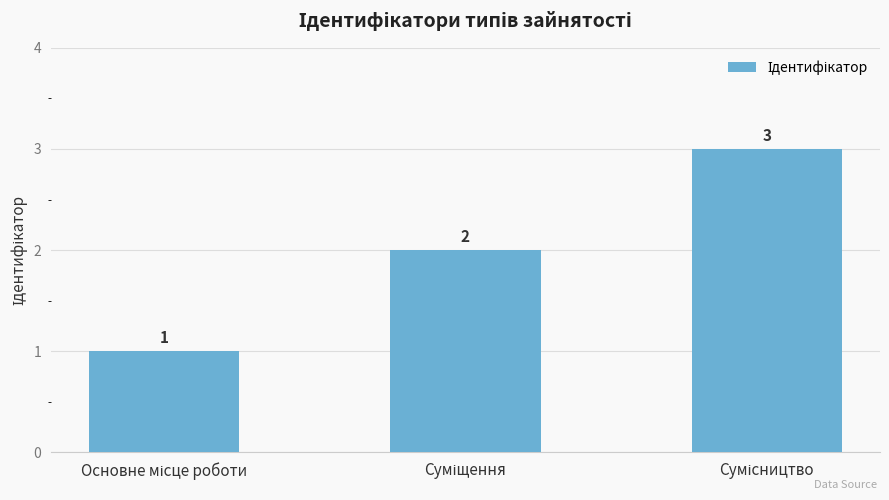

Reading left to right, what are all the values shown in this chart?

1	2	3